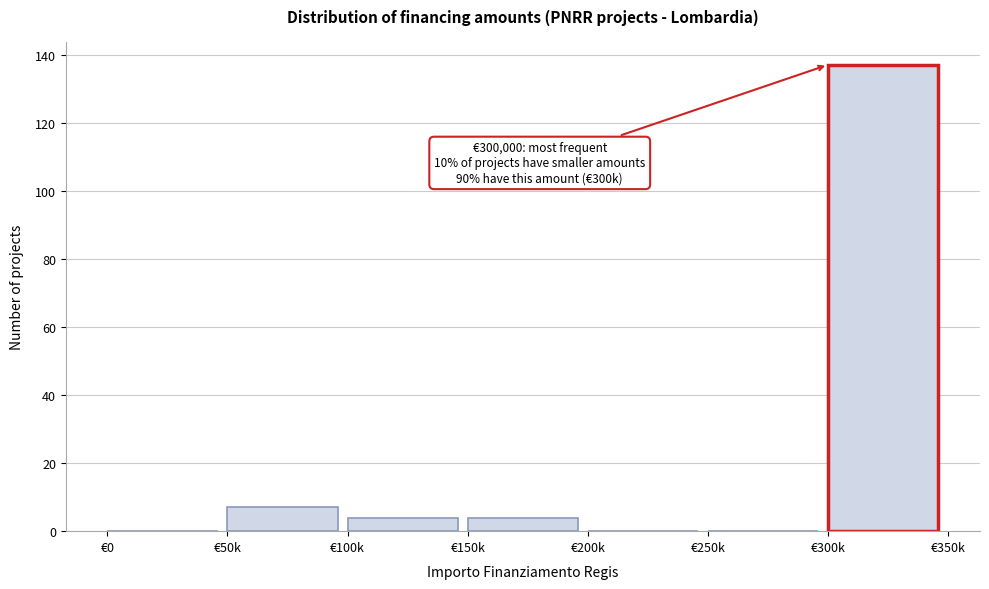

Reading left to right, list all the values displayed in this chart.

€0=0	€50k=7	€100k=4	€150k=4	€200k=0	€250k=0	€300k=137